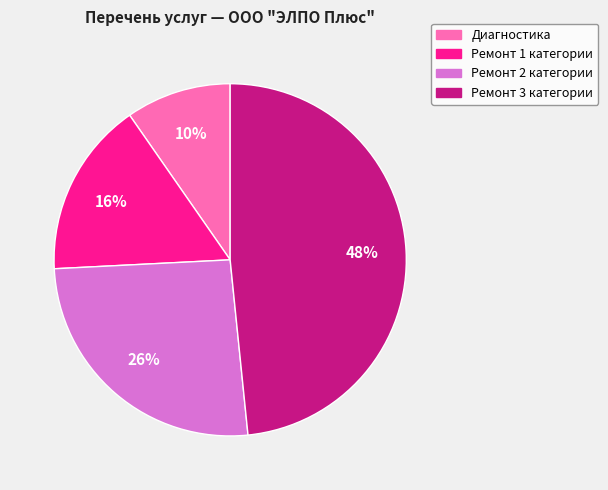

To the nearest percent, what is the average slice percentage?

25%